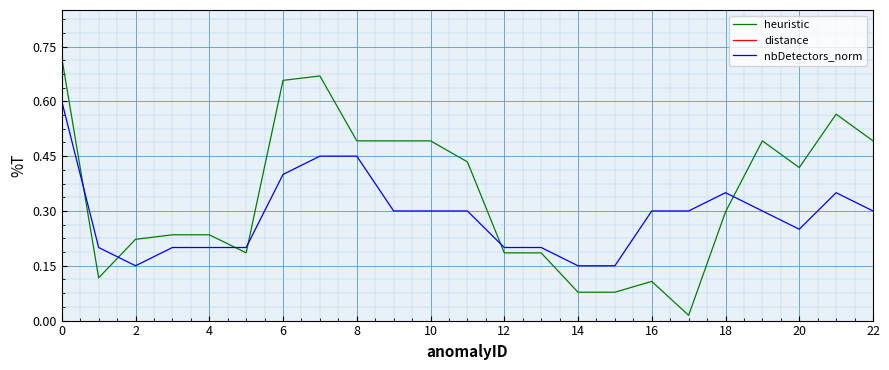

The value of nbDetectors_norm at 12 is 0.3. True or false?

False